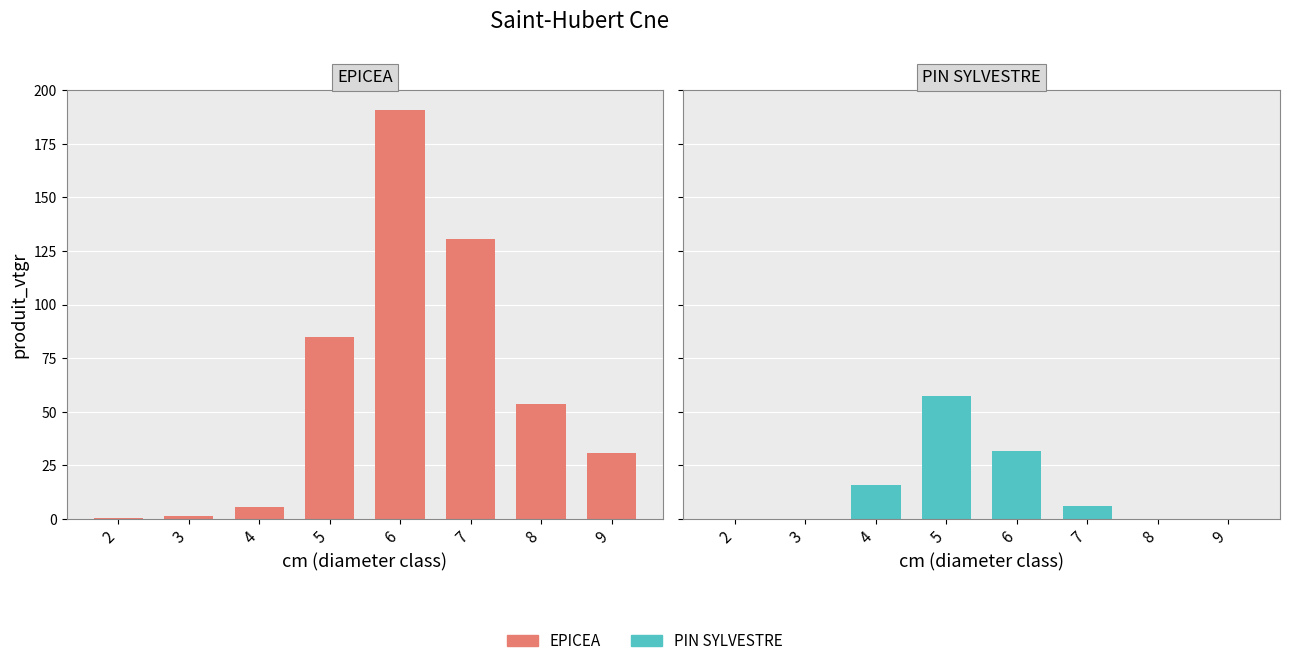

What is the greatest value displayed?

190.5